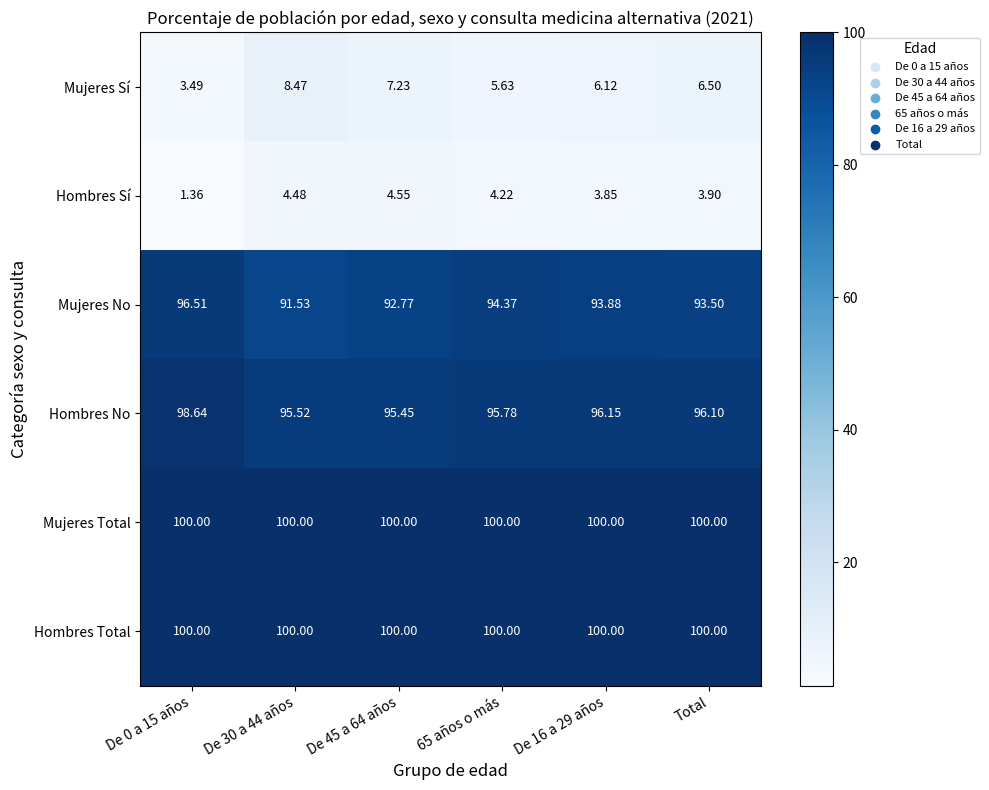

Count the number of categories in the chart.

6